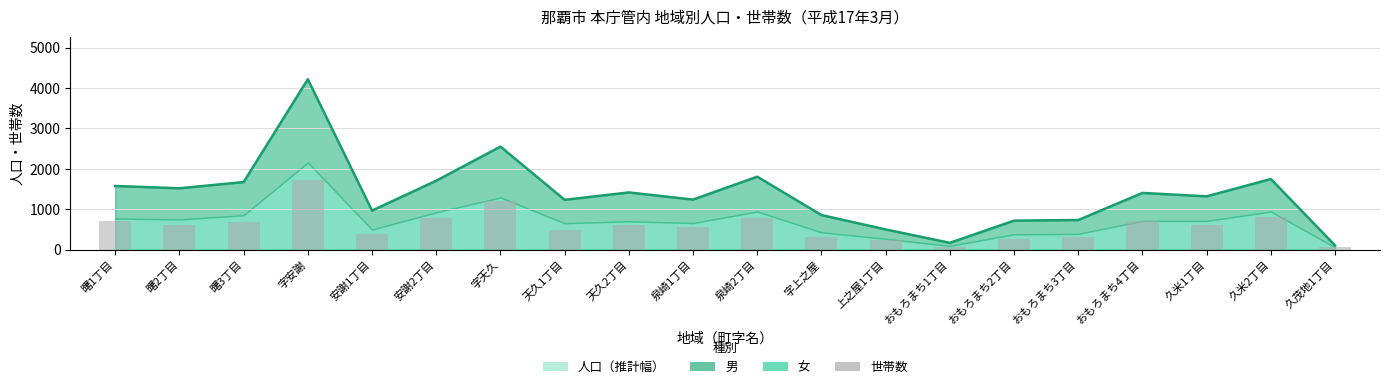

What is the ratio of the value at 久茂地1丁目 to the value at 天久2丁目?

0.1